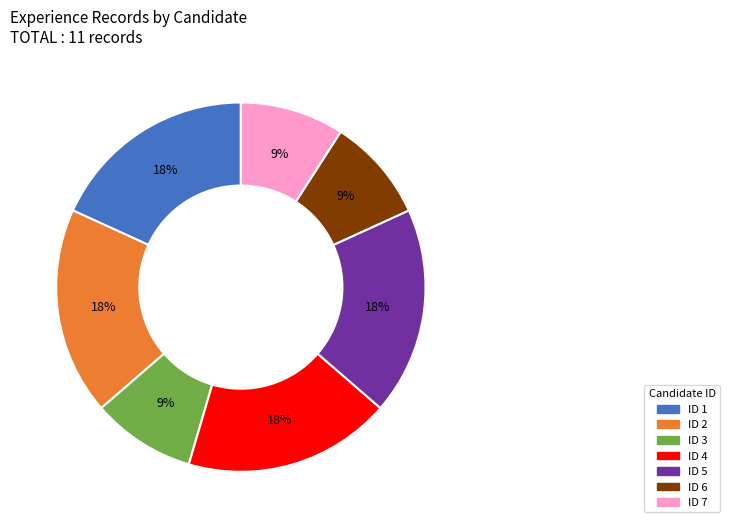

Is the sum of ID 1 and ID 4 greater than half?

No